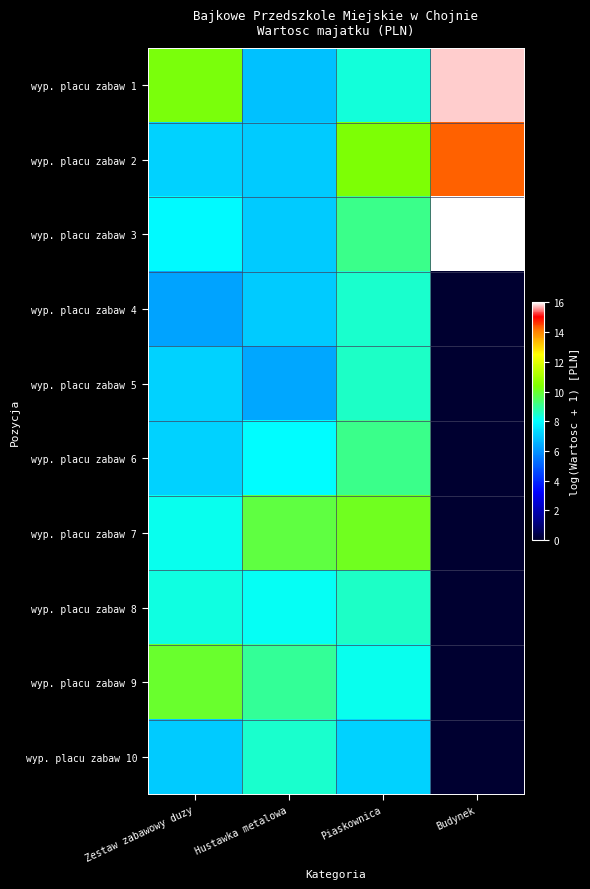

Reading left to right, extract all data points from this chart.

wyp. placu zabaw 1: Zestaw zabawowy duzy=10.3	Hustawka metalowa=6.8	Piaskownica=8.4	Budynek=15.8
wyp. placu zabaw 2: Zestaw zabawowy duzy=7.1	Hustawka metalowa=7.1	Piaskownica=10.3	Budynek=14.3
wyp. placu zabaw 3: Zestaw zabawowy duzy=7.9	Hustawka metalowa=7.1	Piaskownica=9.1	Budynek=16.0
wyp. placu zabaw 4: Zestaw zabawowy duzy=6.3	Hustawka metalowa=7.0	Piaskownica=8.5	Budynek=0.0
wyp. placu zabaw 5: Zestaw zabawowy duzy=7.1	Hustawka metalowa=6.4	Piaskownica=8.5	Budynek=0.0
wyp. placu zabaw 6: Zestaw zabawowy duzy=7.1	Hustawka metalowa=8.0	Piaskownica=9.1	Budynek=0.0
wyp. placu zabaw 7: Zestaw zabawowy duzy=8.1	Hustawka metalowa=9.8	Piaskownica=10.1	Budynek=0.0
wyp. placu zabaw 8: Zestaw zabawowy duzy=8.3	Hustawka metalowa=8.1	Piaskownica=8.5	Budynek=0.0
wyp. placu zabaw 9: Zestaw zabawowy duzy=10.0	Hustawka metalowa=9.0	Piaskownica=8.1	Budynek=0.0
wyp. placu zabaw 10: Zestaw zabawowy duzy=7.0	Hustawka metalowa=8.5	Piaskownica=7.1	Budynek=0.0